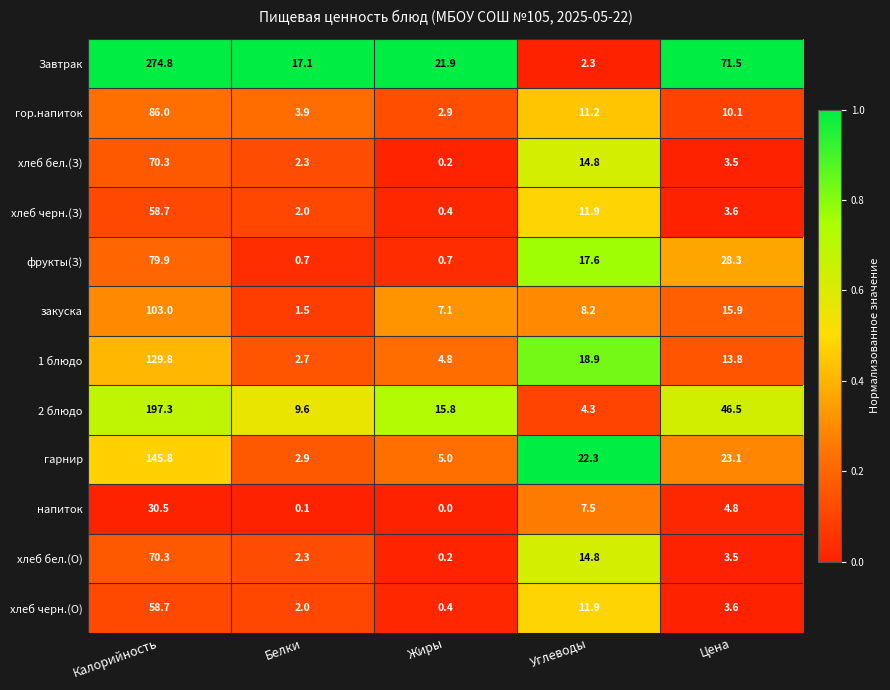

Which series has the largest range (max minus min)?

Завтрак